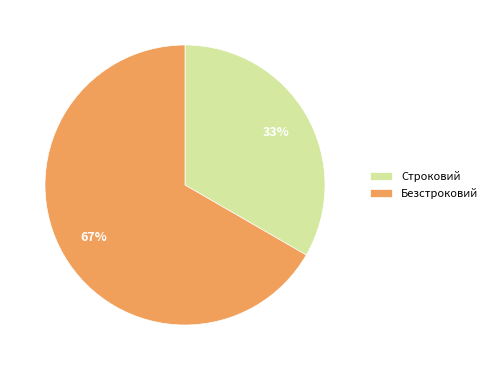

Between Безстроковий and Строковий, which is larger?

Безстроковий